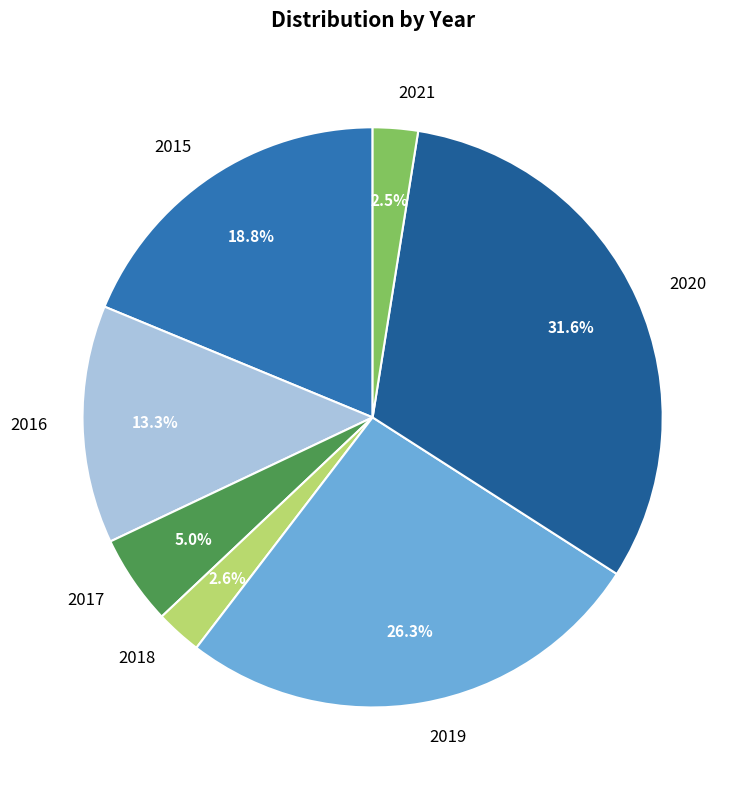

Does 2017 represent more than half of the total?

No